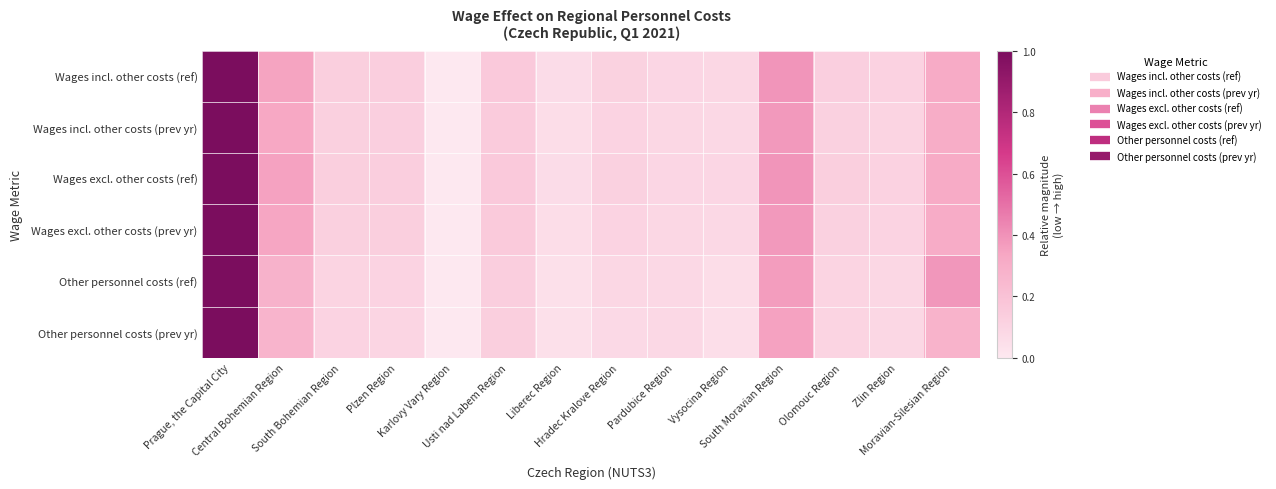

At how many categories does at least one series exceed 0?

13